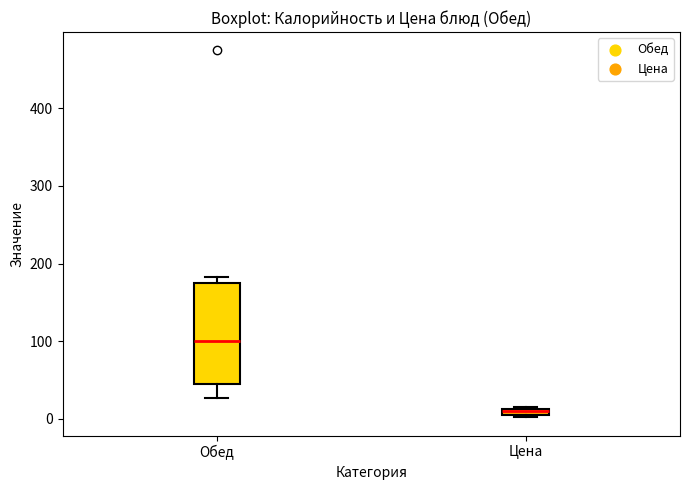

Which box is the tallest, from its lower edge to its upper edge?

Обед